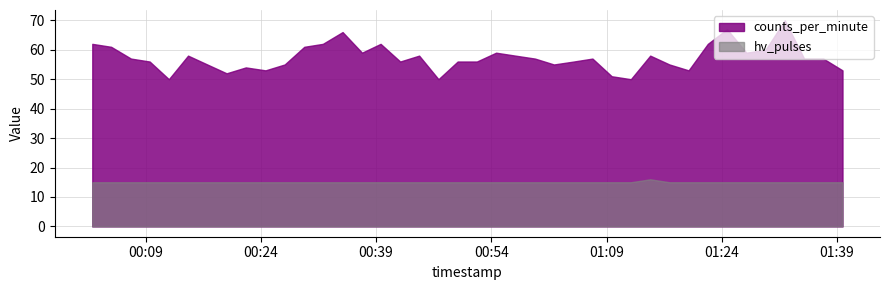

What are all the series names shown in the legend?

counts_per_minute, hv_pulses